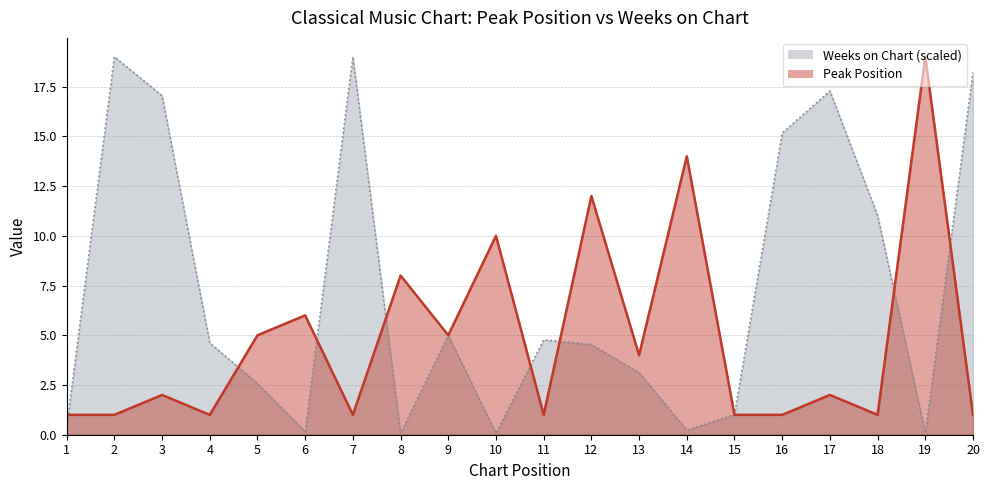

At which label does Peak Position first exceed 2?

5